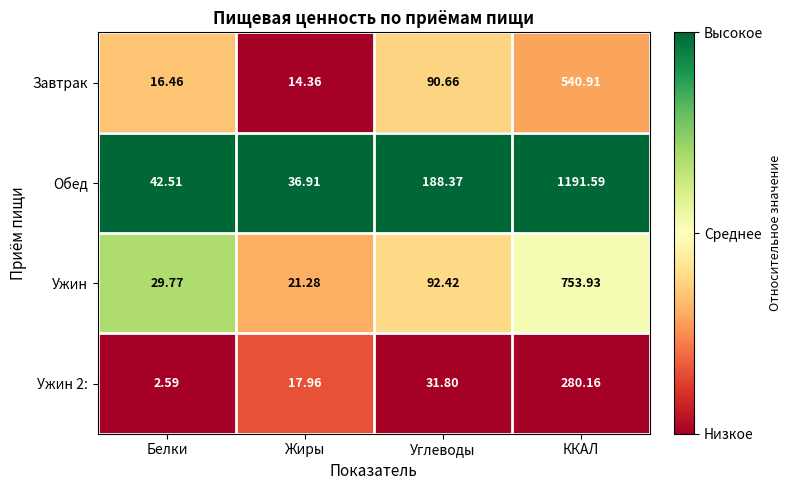

At which category does the chart reach its minimum across all series?

Белки